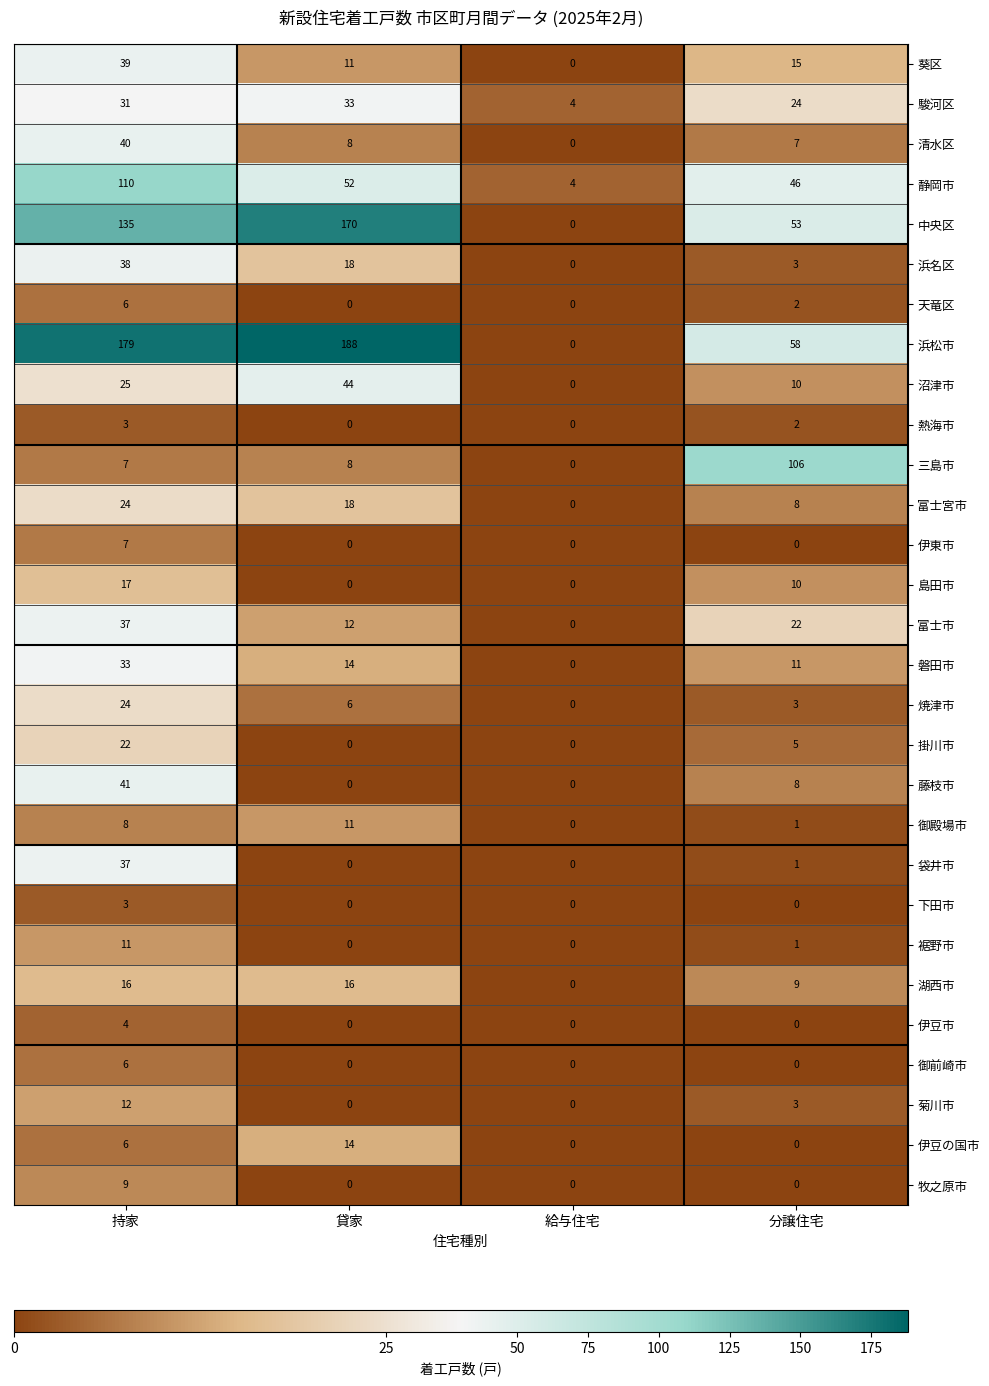

What is the sum of the 浜名区 values at 給与住宅 and 貸家?

18